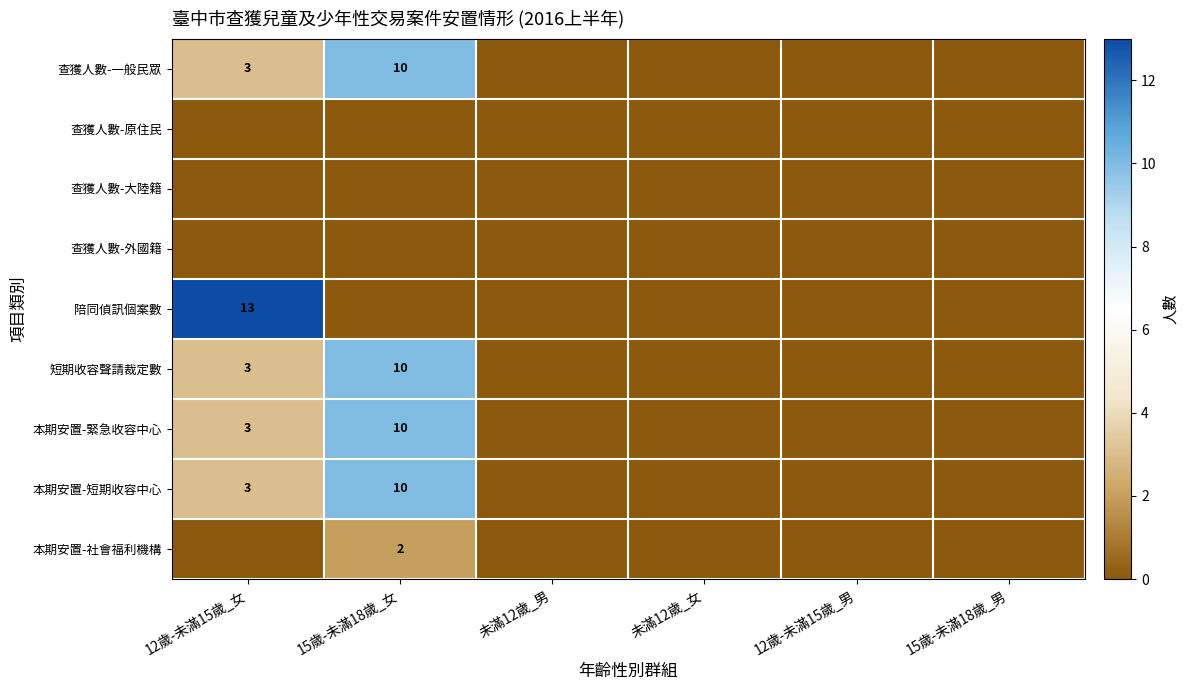

Is it true that 短期收容聲請裁定數 equals 3 at 15歲-未滿18歲_女?

False